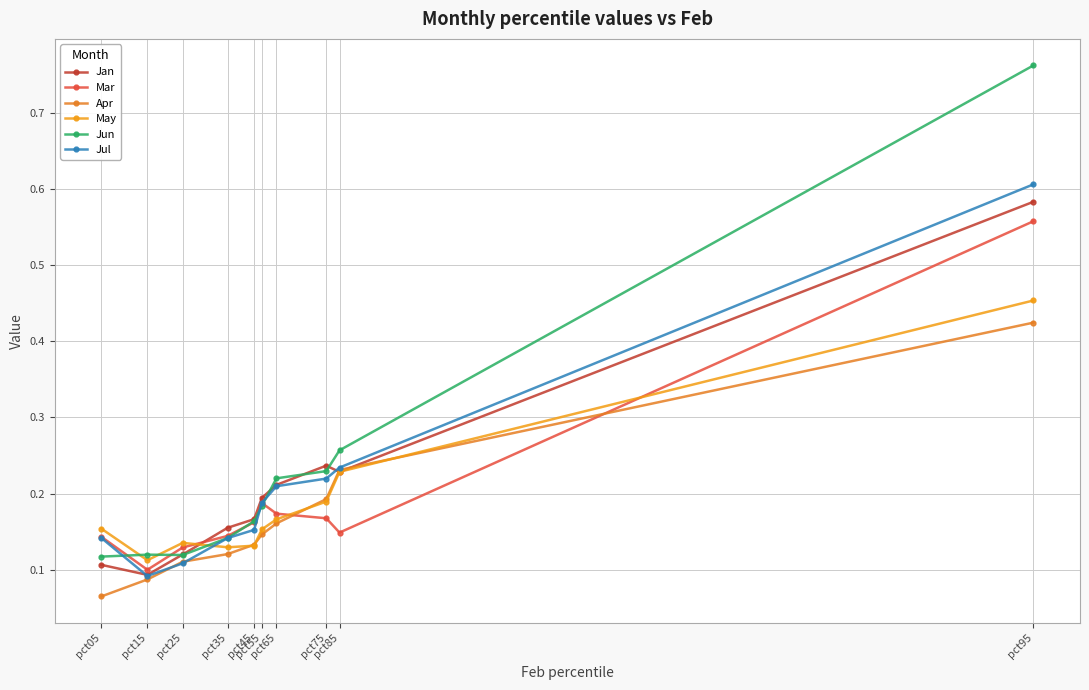

True or false: Mar has more than 0 points higher than both neighbors.

True